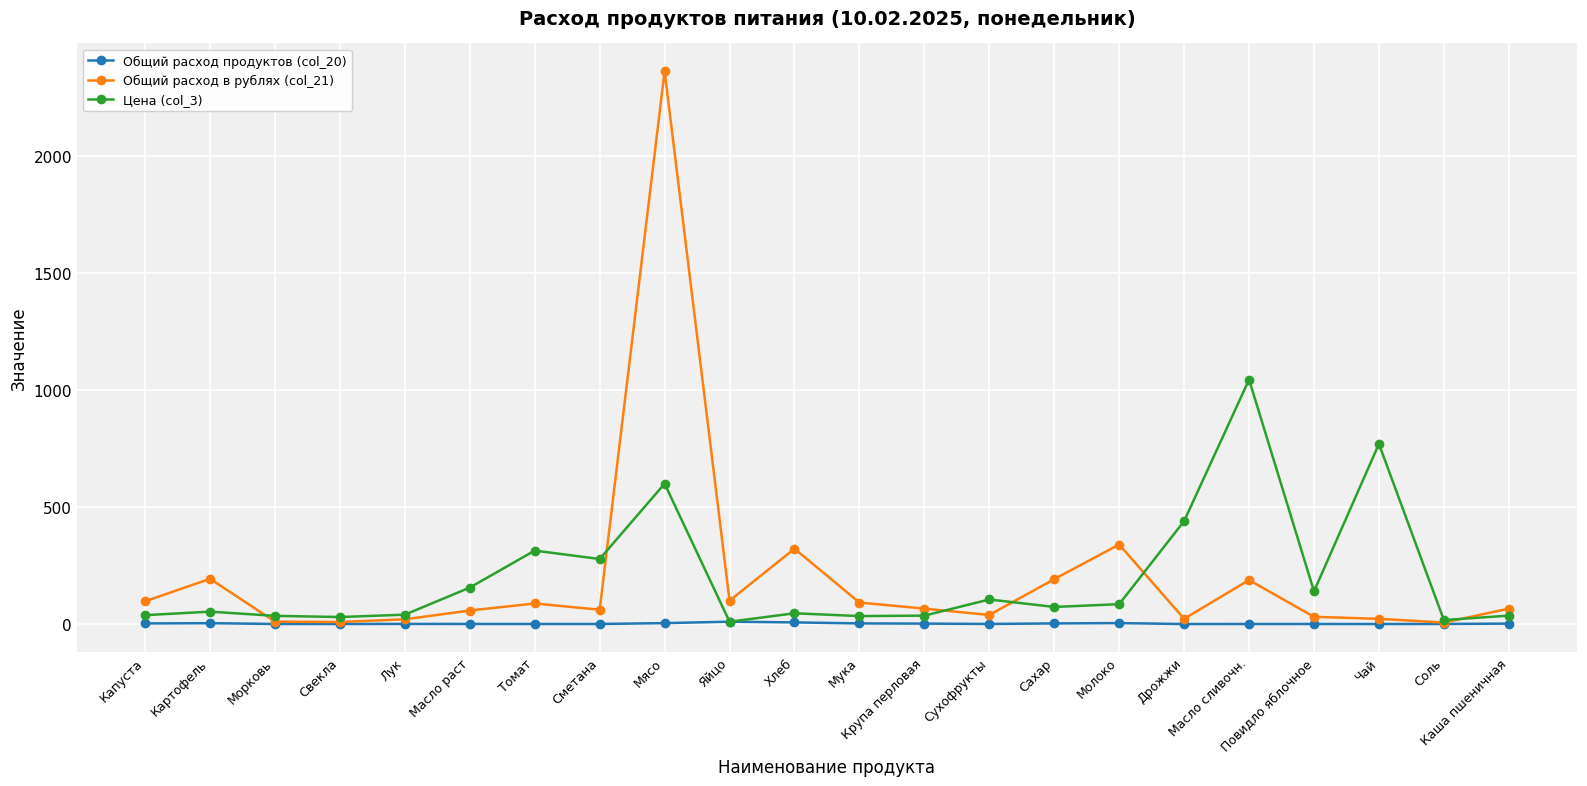

At which category is the sum across all series the highest?

Мясо